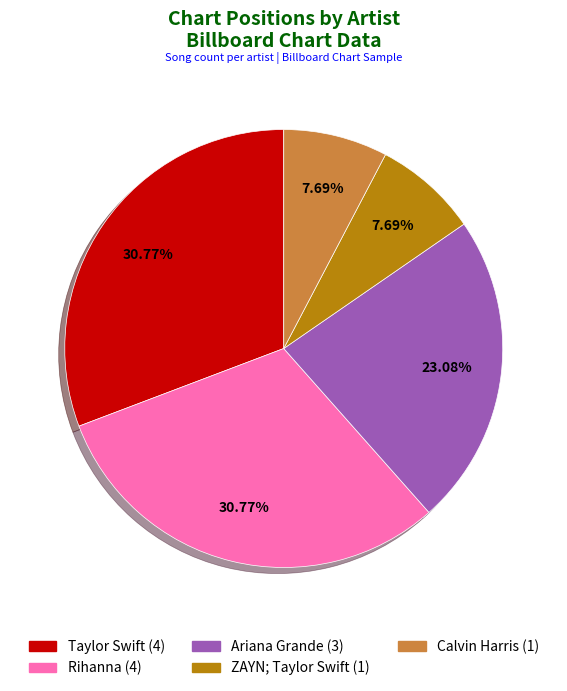

Combined, do Rihanna and Calvin Harris account for over 50%?

No